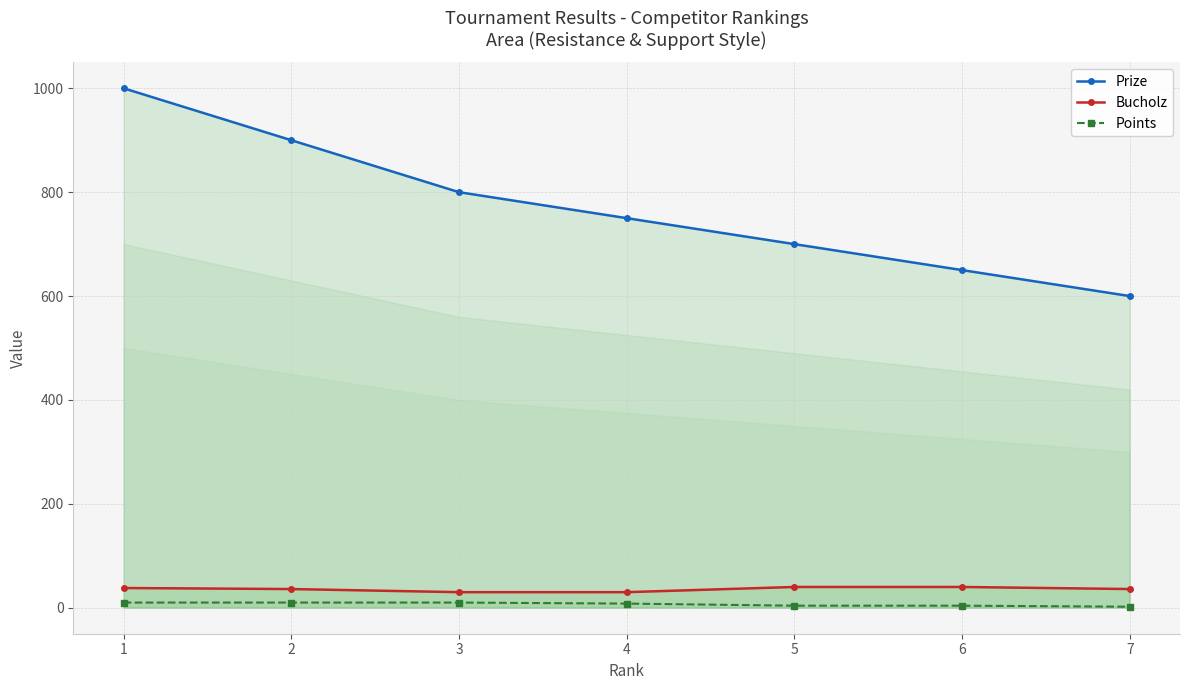

At how many categories does at least one series exceed 458?

7